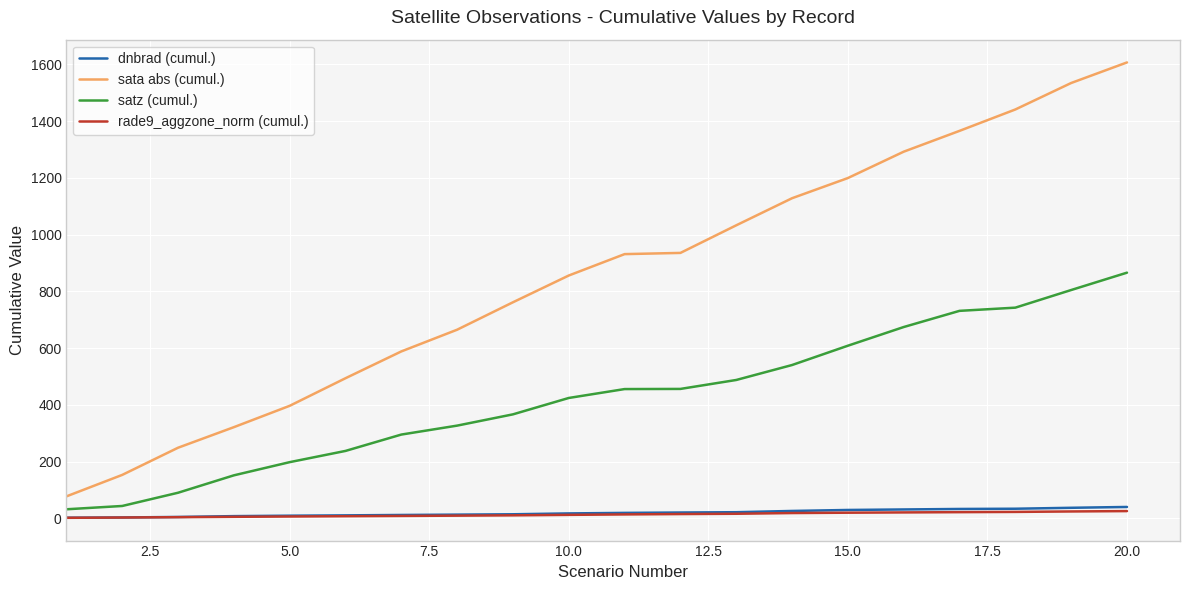

Which series has the widest spread of values?

sata abs (cumul.)